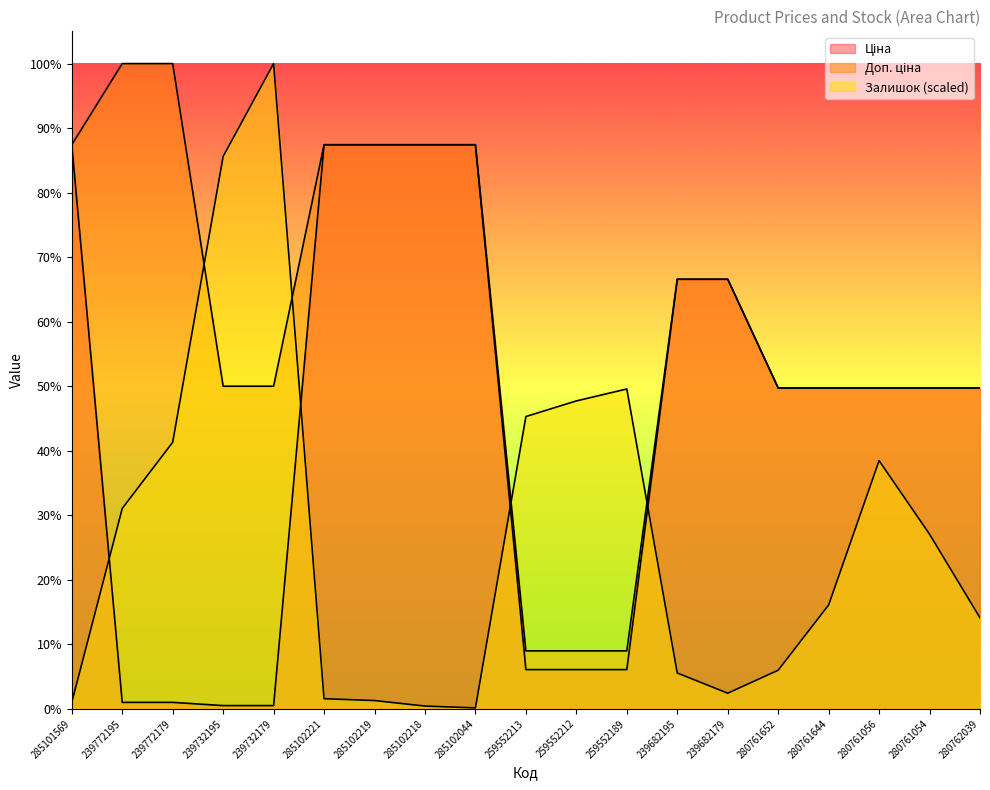

What is the label of the 15th point from the left?

280761652